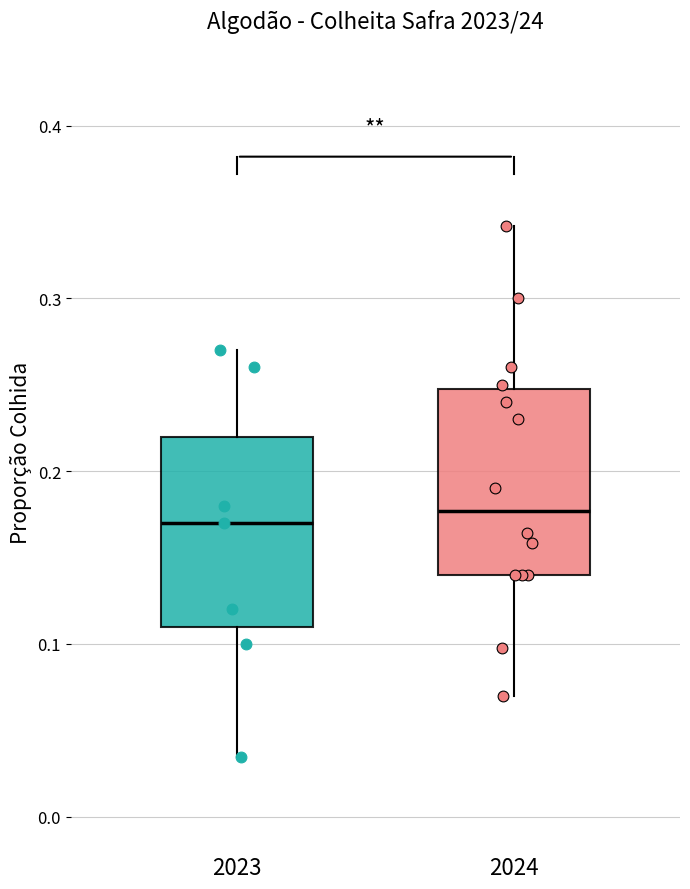

Reading left to right, transcribe this box plot: for each box, give where its median line is, the range the box spans, and where its two whiskers end, as read against the y-axis. The values are not printed on the chart, so give them approximately, as read against the axis.

2023: median 0.17, box 0.11 to 0.22, whiskers 0.03 to 0.27
2024: median 0.18, box 0.14 to 0.25, whiskers 0.07 to 0.34